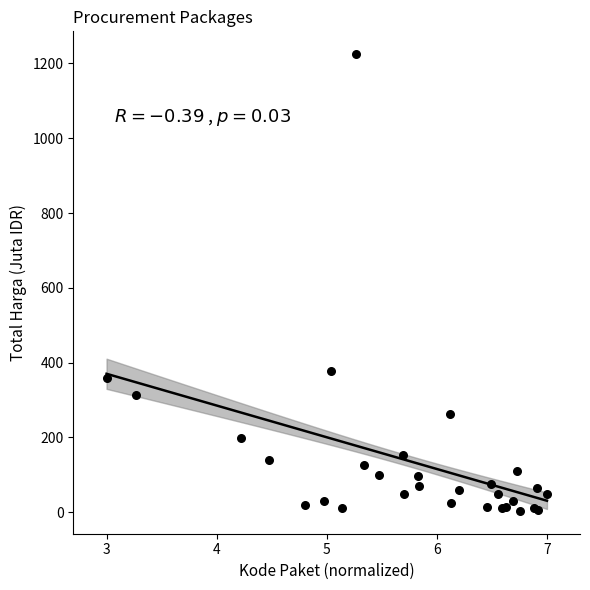

What Y value in the scatter plot is closest to 614?

379.1